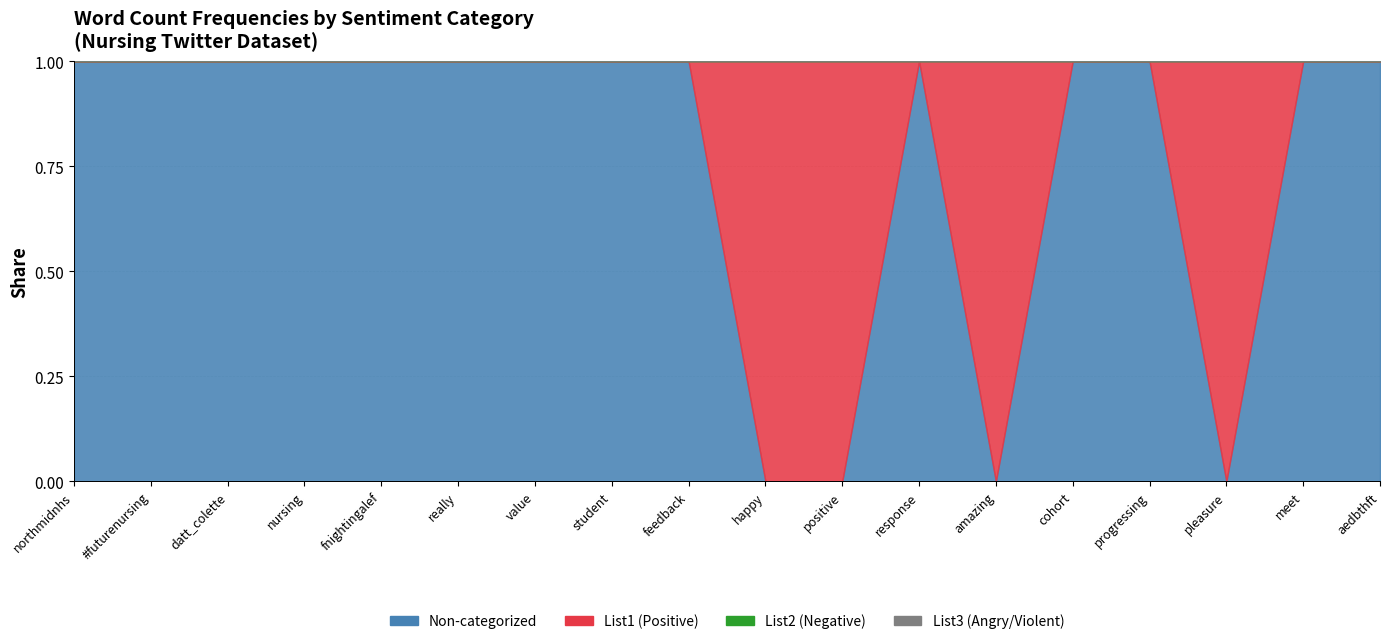

What is the label of the 10th point from the right?

feedback